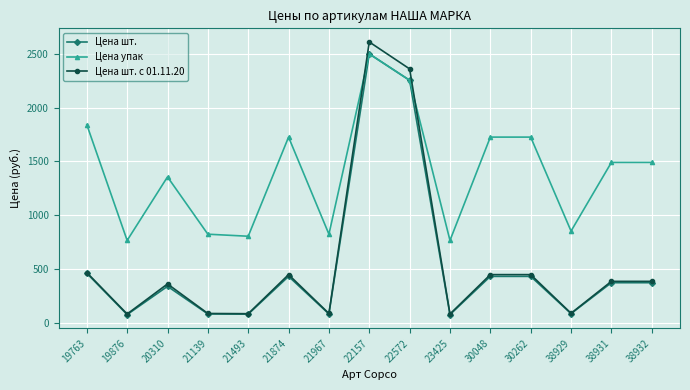

Which series has the largest range (max minus min)?

Цена шт. с 01.11.20